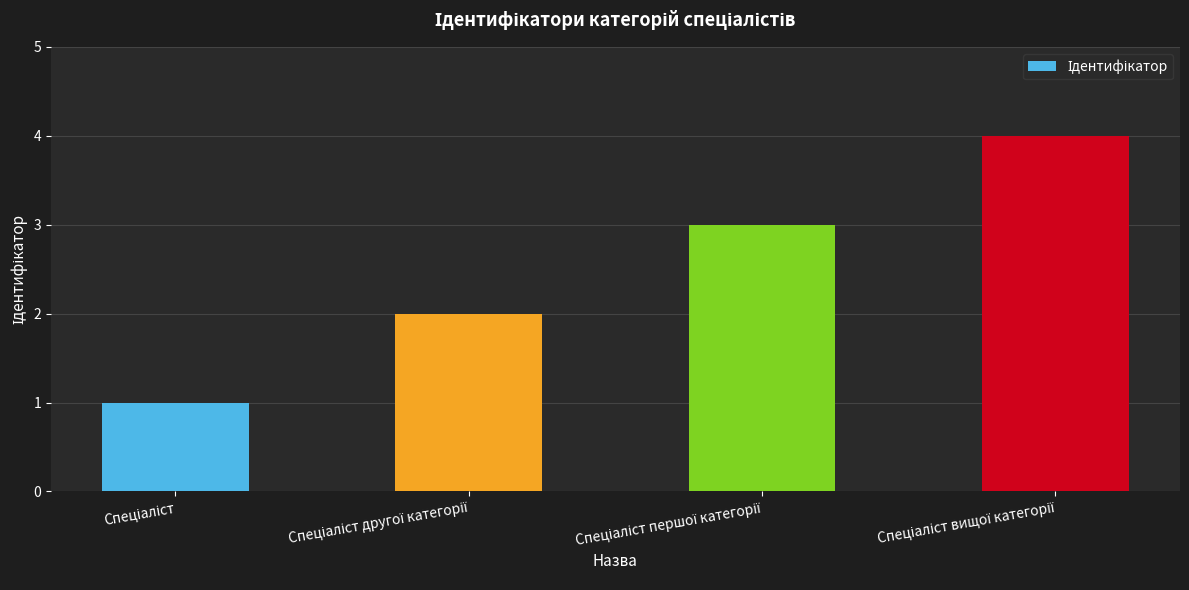

What is the difference between the maximum and minimum values?

3